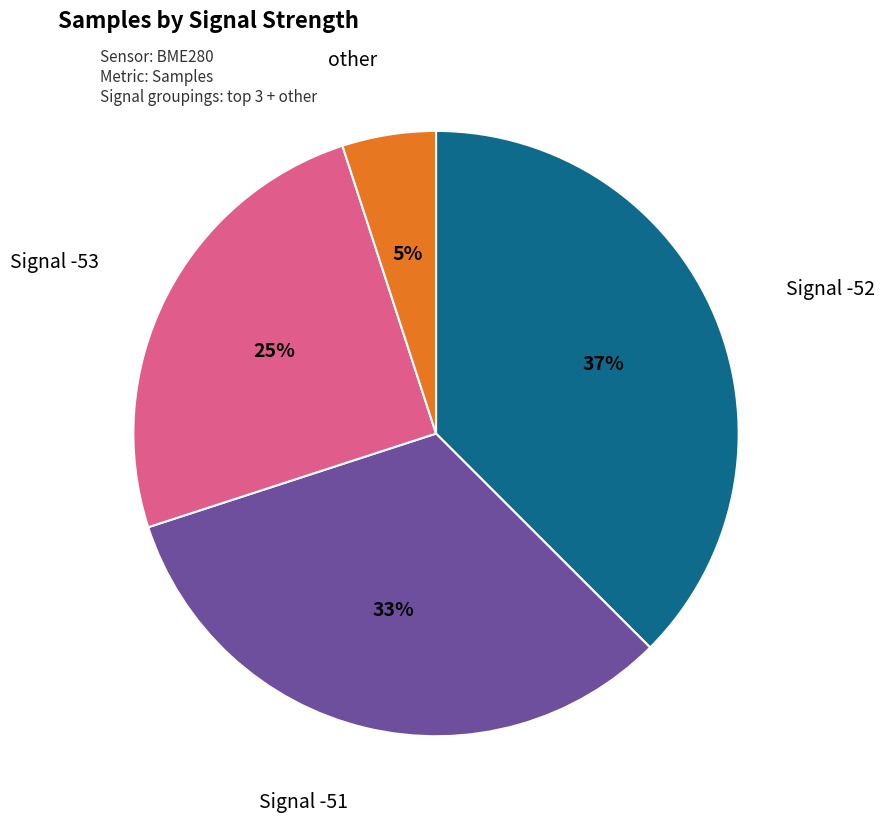

Is there any slice that represents more than half of the pie?

No